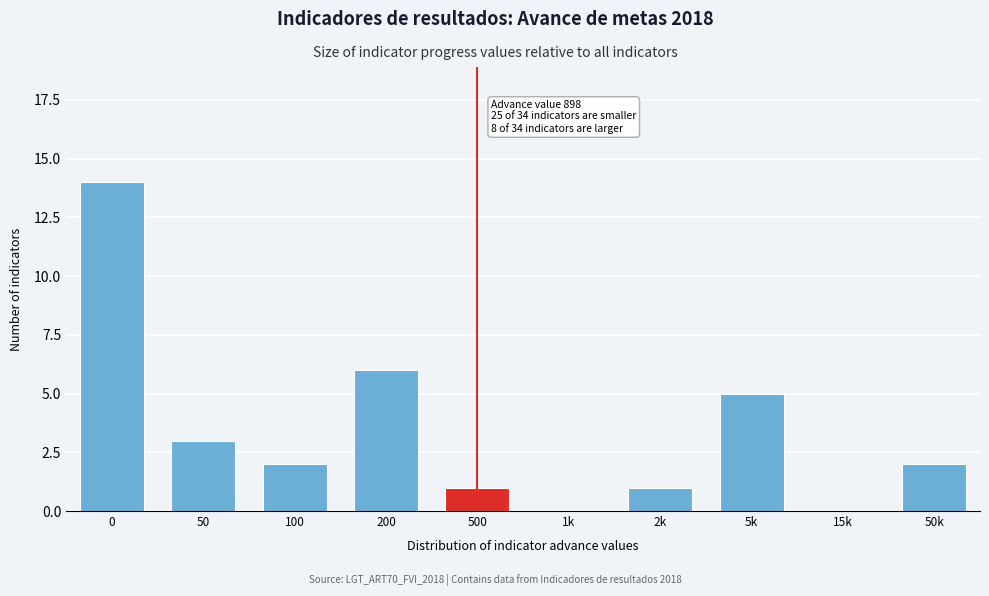

Reading left to right, transcribe all the data shown in this chart.

0=14	50=3	100=2	200=6	500=1	1k=0	2k=1	5k=5	15k=0	50k=2